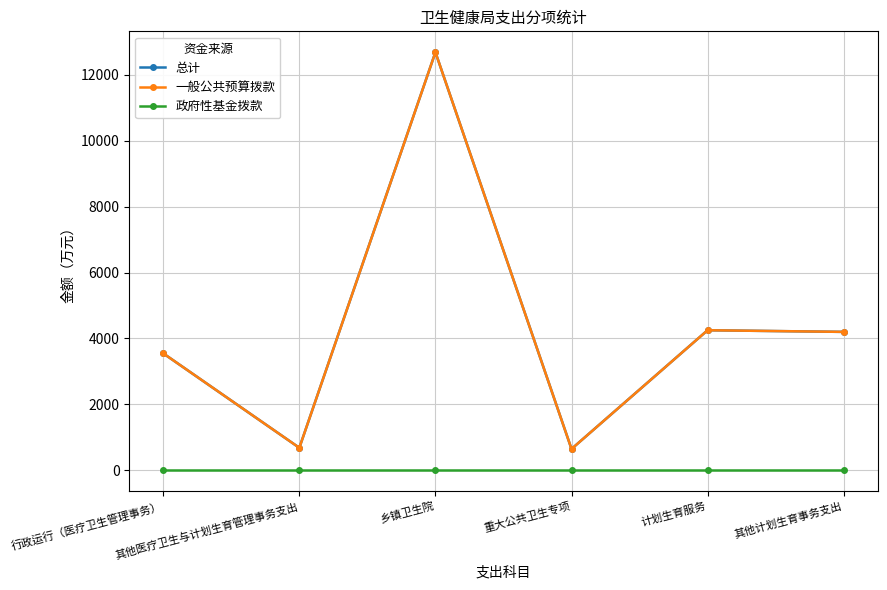

What is the difference between the maximum and second lowest values in the 一般公共预算拨款 series?

11995